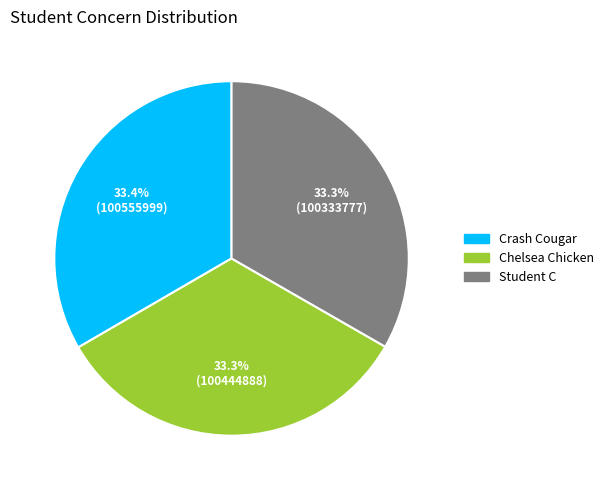

How many slices are in this pie chart?

3